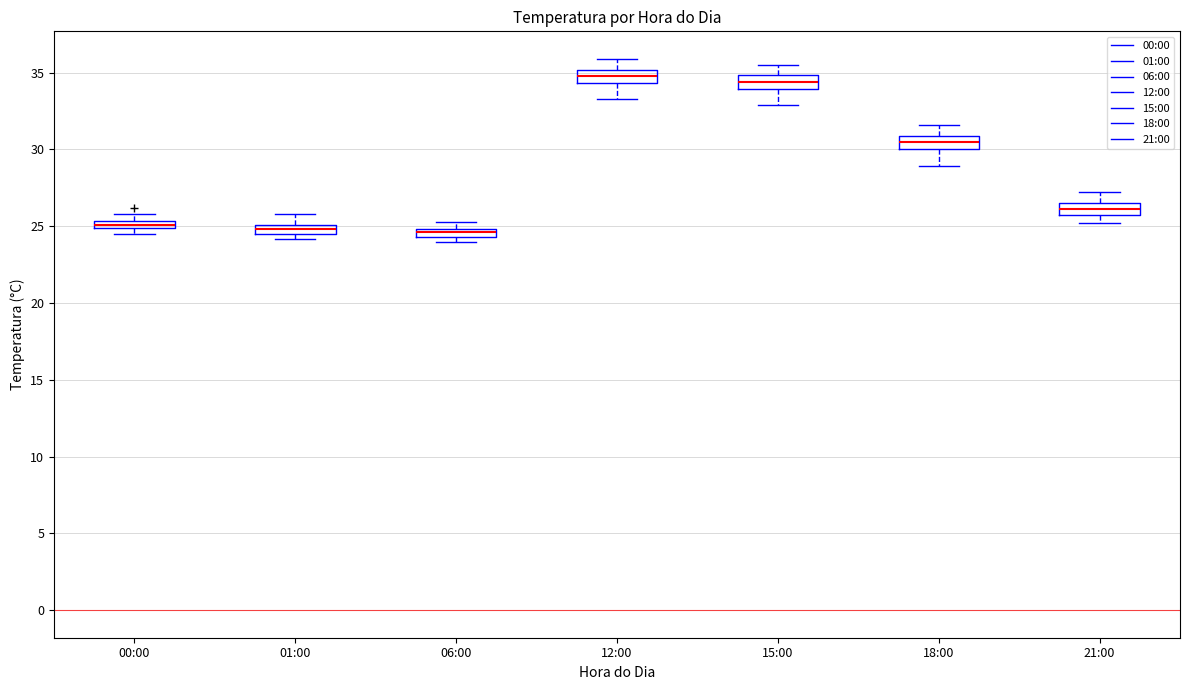

Where does the median line of the box for 15:00 sit on the y-axis? The values are not printed on the chart, so give them approximately, as read against the axis.

34.5